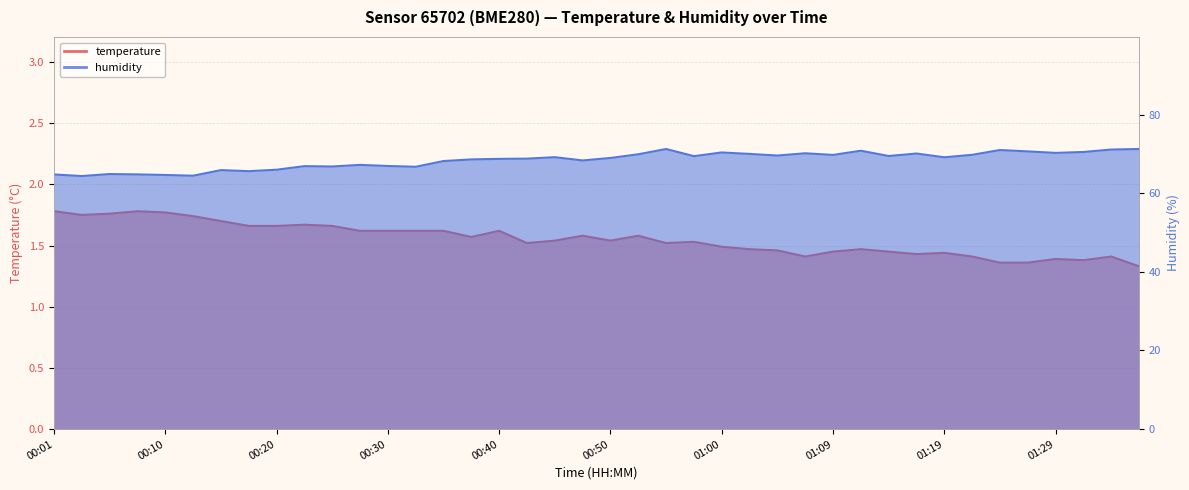

Is the value of temperature at 00:47 greater than the value of humidity at 00:57?

No